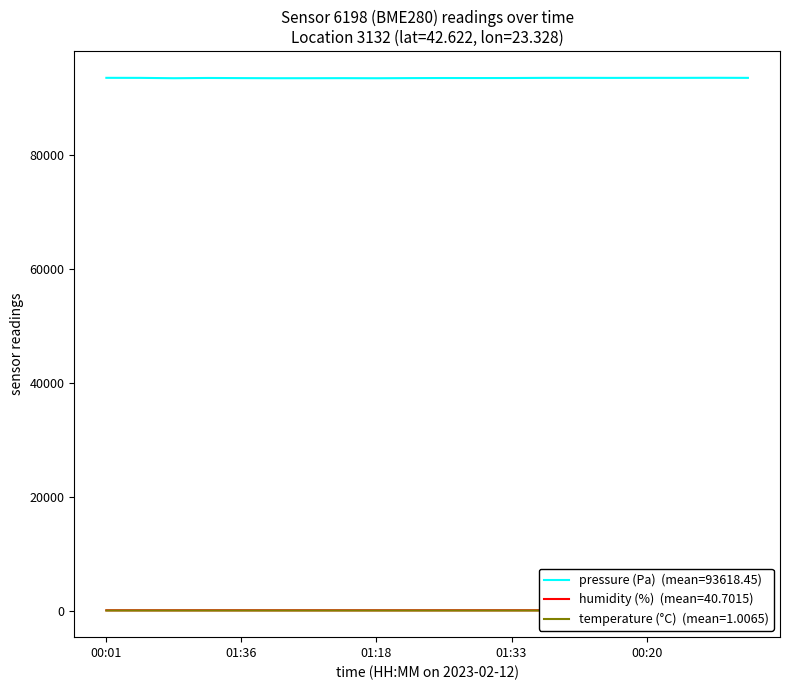

What is the maximum value shown in the chart?

93655.4